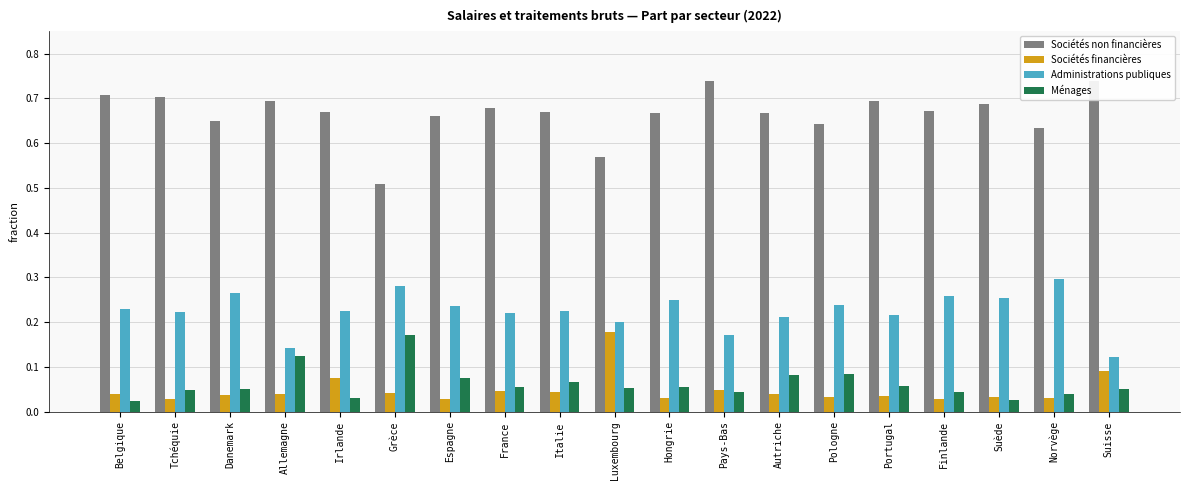

What is the sum of all Sociétés financières values?

0.9